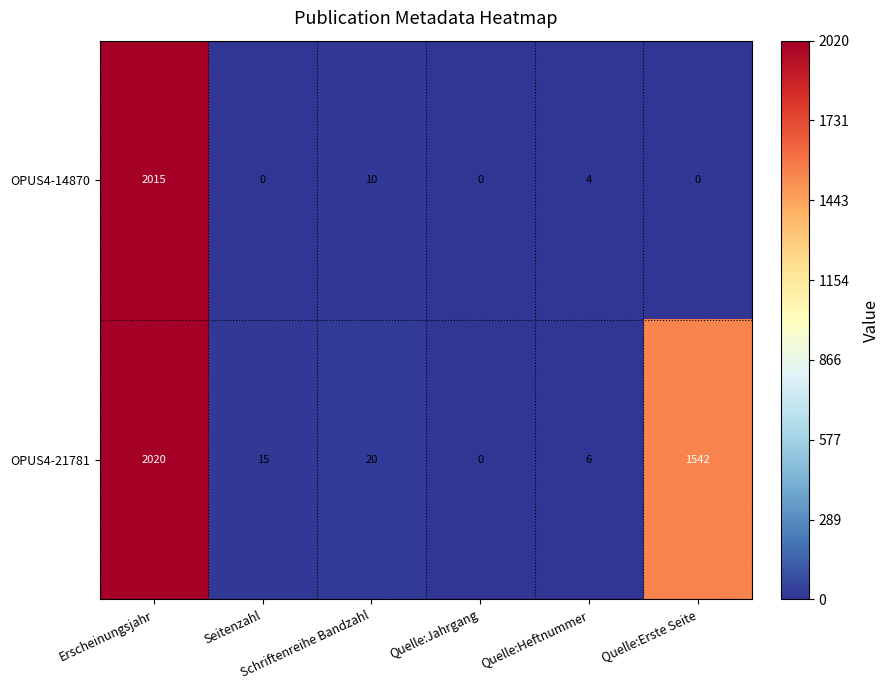

Rank the series by their maximum value, from lowest to highest.

OPUS4-14870, OPUS4-21781